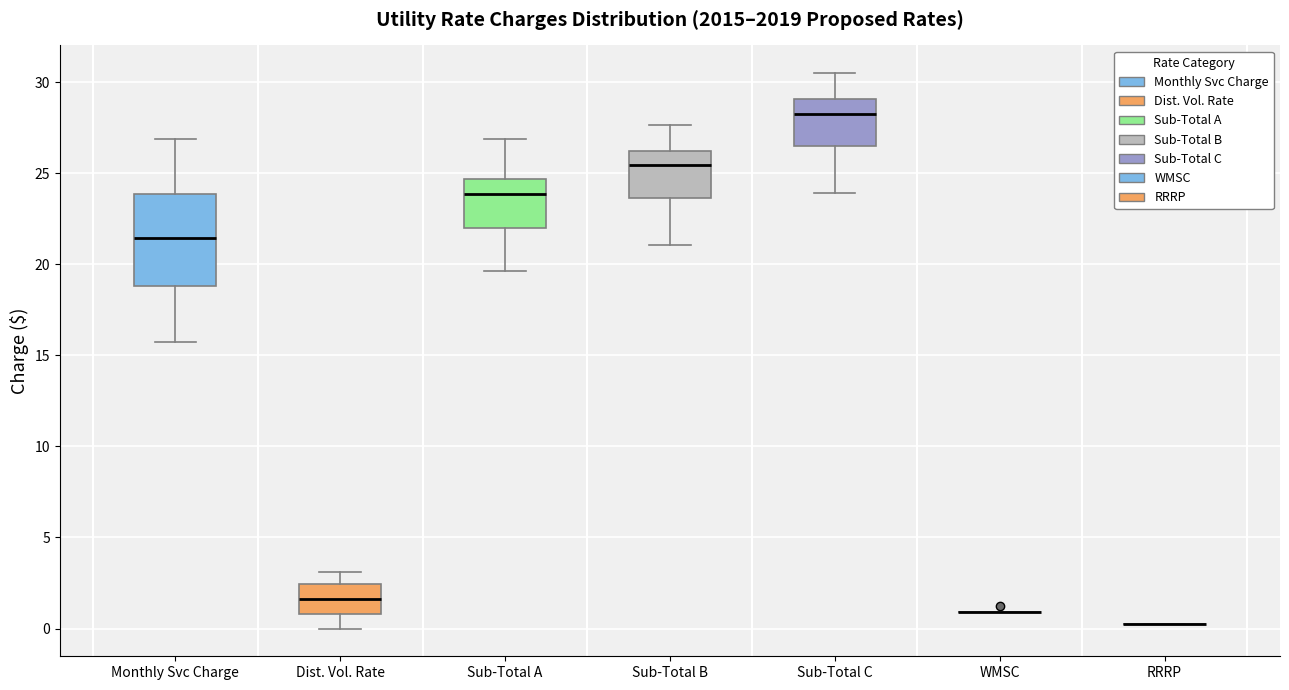

Reading left to right, read every box against the y-axis: the position of its median line, the range the box covers, and the ends of its whiskers. The values are not printed on the chart, so give them approximately, as read against the axis.

Monthly Svc Charge: median 21.5, box 19.0 to 24.0, whiskers 15.5 to 27.0
Dist. Vol. Rate: median 1.5, box 1.0 to 2.5, whiskers 0.0 to 3.0
Sub-Total A: median 24.0, box 22.0 to 24.5, whiskers 19.5 to 27.0
Sub-Total B: median 25.5, box 23.5 to 26.5, whiskers 21.0 to 27.5
Sub-Total C: median 28.5, box 26.5 to 29.0, whiskers 24.0 to 30.5
WMSC: box collapsed to a line at 1.0, whiskers 1.0 to 1.0
RRRP: box collapsed to a line at 0.5, whiskers 0.5 to 0.5